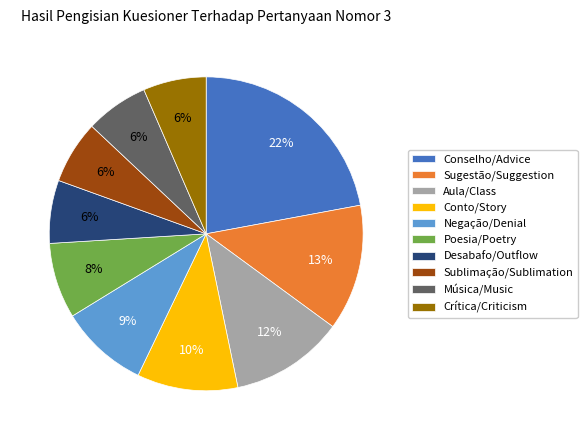

How many segments does this pie chart have?

10